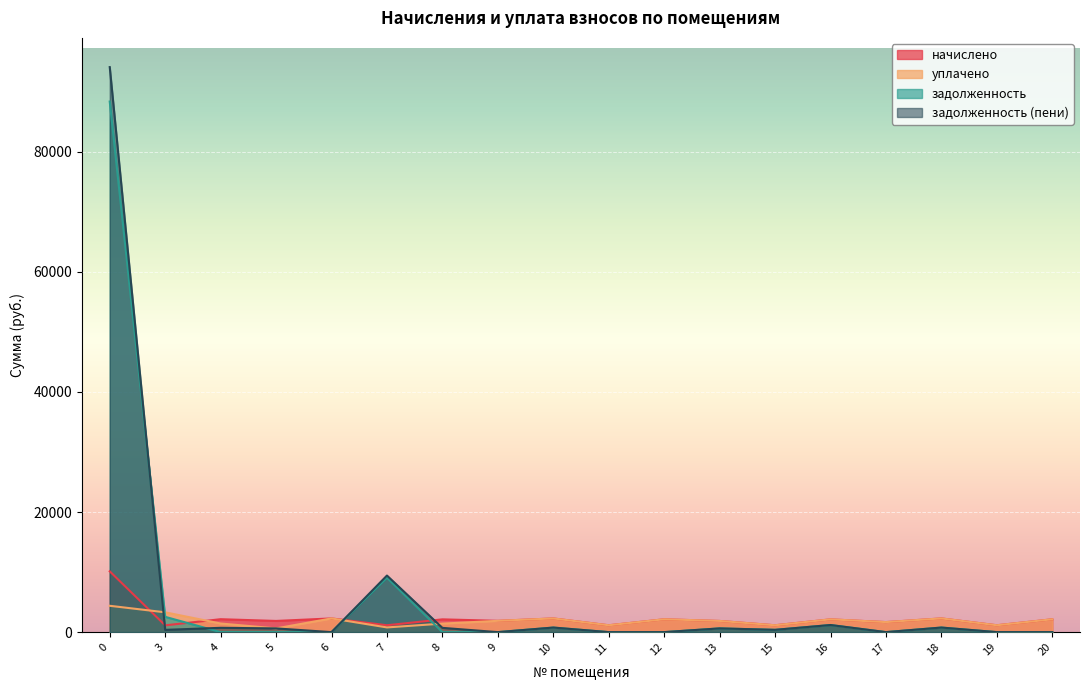

Reading left to right, transcribe all the data shown in this chart.

начислено: 10124.5	1128.2	2153.2	1862.0	2282.2	1143.0	2127.4	1880.4	2278.6	1143.0	2138.5	1862.0	1143.0	2127.4	1670.2	2282.2	1143.0	2138.5
уплачено: 4385.1	3297.7	1435.5	620.6	2282.2	782.6	1418.3	1880.4	2278.6	1143.0	2138.5	1862.0	1143.0	2126.9	1670.2	2282.2	1143.0	2138.5
задолженность: 88350.4	2545.6	0.0	0.0	0.0	9061.0	0.0	0.0	759.5	0.0	0.0	620.6	381.0	1183.0	0.0	760.8	0.0	0.0
задолженность_пени: 94089.9	376.1	717.7	620.6	0.0	9421.4	709.1	0.0	759.5	0.0	0.0	620.6	381.0	1183.4	0.0	760.8	0.0	0.0